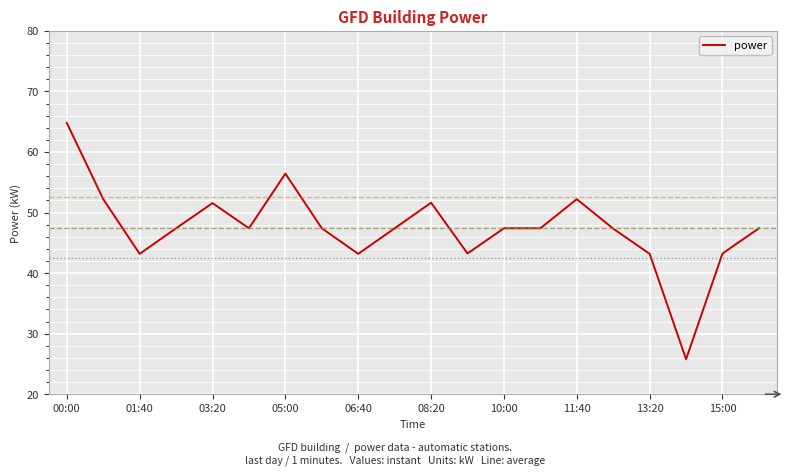

What is the difference between the maximum and minimum values?

39.0